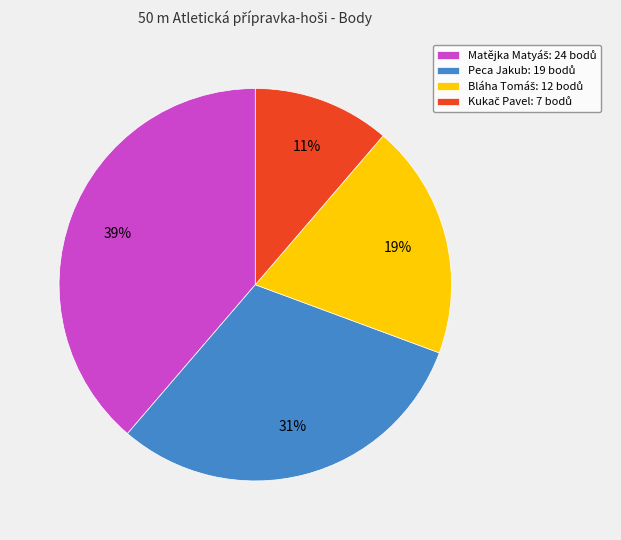

To the nearest percent, what is the average slice percentage?

25%